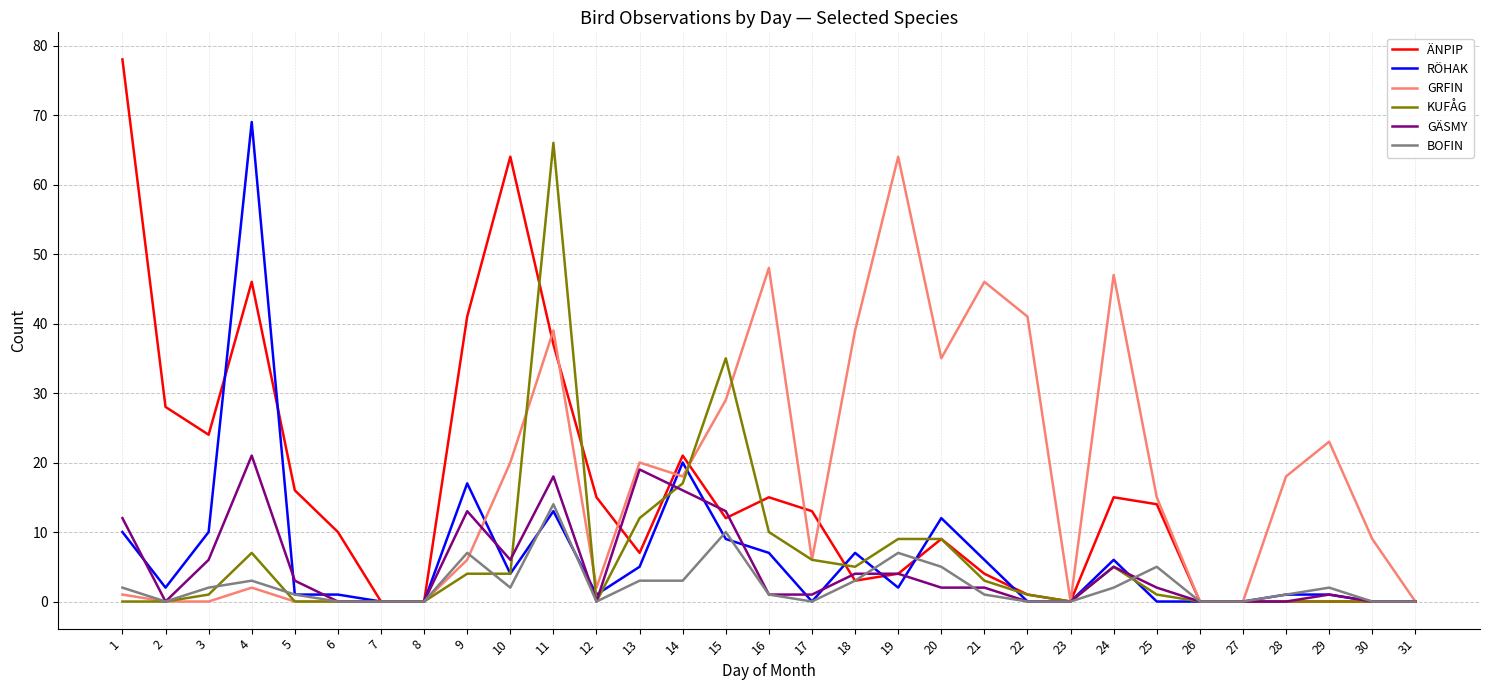

Reading left to right, list all the values displayed in this chart.

ÄNPIP: 1=78	2=28	3=24	4=46	5=16	6=10	7=0	8=0	9=41	10=64	11=37	12=15	13=7	14=21	15=12	16=15	17=13	18=3	19=4	20=9	21=4	22=1	23=0	24=15	25=14	26=0	27=0	28=0	29=0	30=0	31=0
RÖHAK: 1=10	2=2	3=10	4=69	5=1	6=1	7=0	8=0	9=17	10=4	11=13	12=1	13=5	14=20	15=9	16=7	17=0	18=7	19=2	20=12	21=6	22=0	23=0	24=6	25=0	26=0	27=0	28=1	29=1	30=0	31=0
GRFIN: 1=1	2=0	3=0	4=2	5=0	6=0	7=0	8=0	9=6	10=20	11=39	12=2	13=20	14=18	15=29	16=48	17=6	18=39	19=64	20=35	21=46	22=41	23=0	24=47	25=15	26=0	27=0	28=18	29=23	30=9	31=0
KUFÅG: 1=0	2=0	3=1	4=7	5=0	6=0	7=0	8=0	9=4	10=4	11=66	12=0	13=12	14=17	15=35	16=10	17=6	18=5	19=9	20=9	21=3	22=1	23=0	24=5	25=1	26=0	27=0	28=0	29=0	30=0	31=0
GÄSMY: 1=12	2=0	3=6	4=21	5=3	6=0	7=0	8=0	9=13	10=6	11=18	12=0	13=19	14=16	15=13	16=1	17=1	18=4	19=4	20=2	21=2	22=0	23=0	24=5	25=2	26=0	27=0	28=0	29=1	30=0	31=0
BOFIN: 1=2	2=0	3=2	4=3	5=1	6=0	7=0	8=0	9=7	10=2	11=14	12=0	13=3	14=3	15=10	16=1	17=0	18=3	19=7	20=5	21=1	22=0	23=0	24=2	25=5	26=0	27=0	28=1	29=2	30=0	31=0